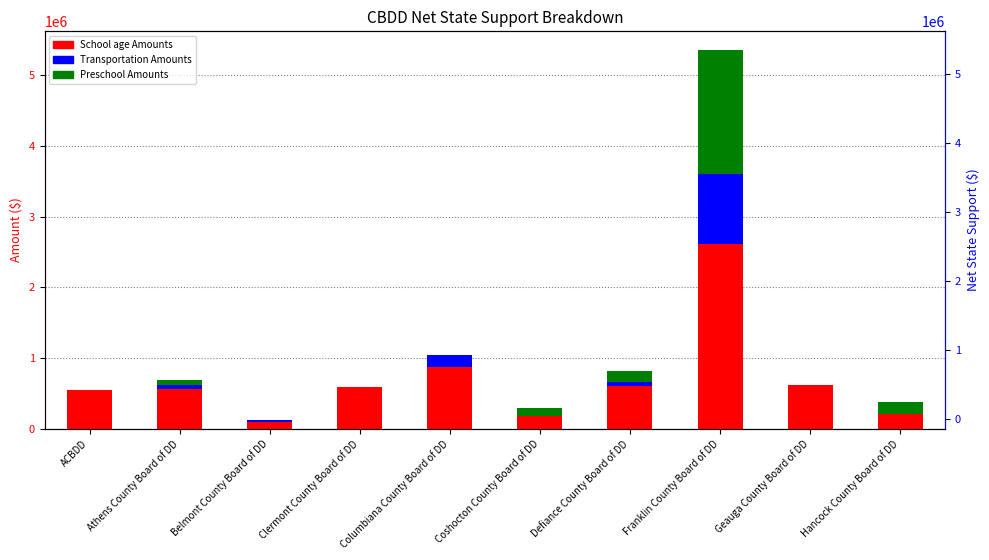

What is the total value across all series at ACBDD?

544663.6